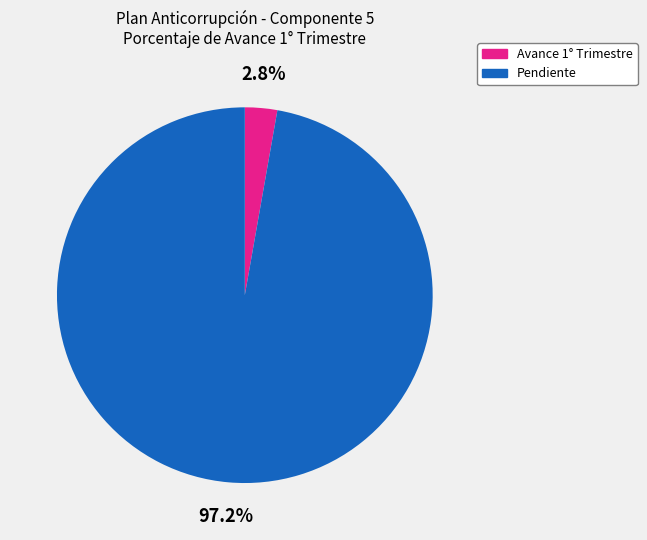

How many slices are in this pie chart?

2